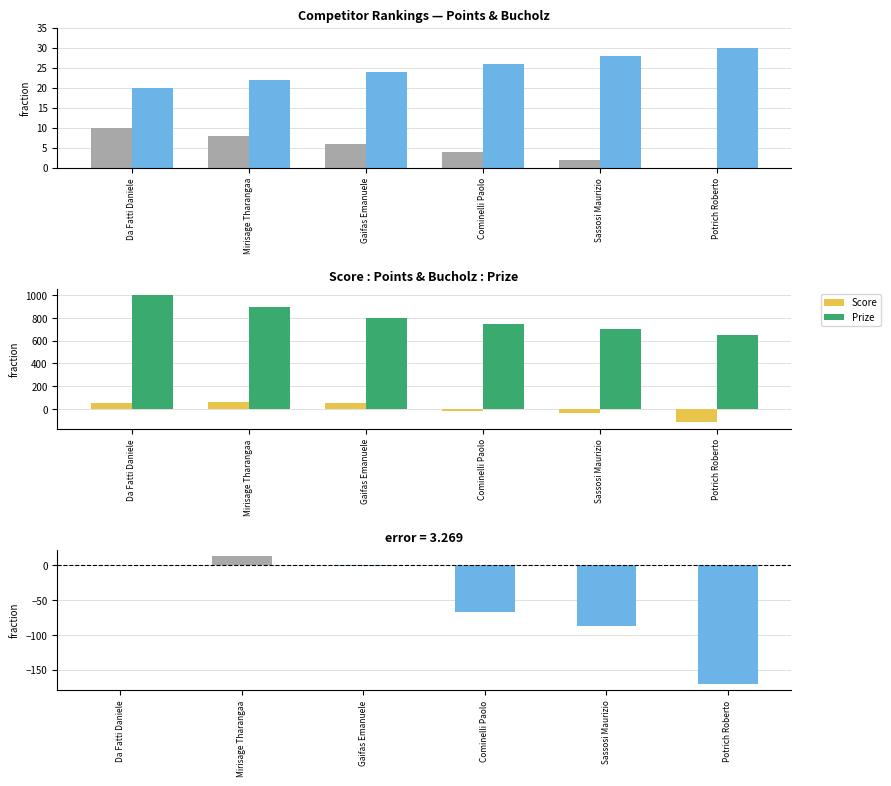

What is the lowest value of the Bucholz series?

20